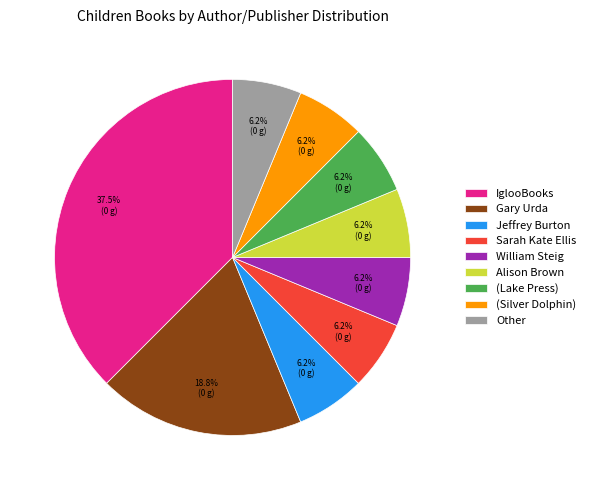

What is the ratio of the value at (Lake Press) to the value at William Steig?

1.0